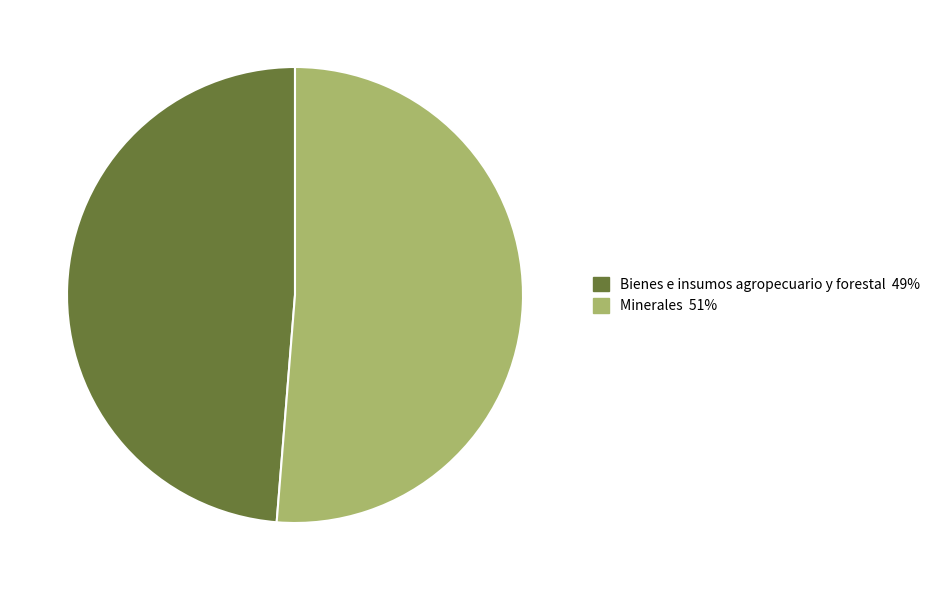

Which has a higher value, Minerales or Bienes e insumos agropecuario y forestal?

Minerales